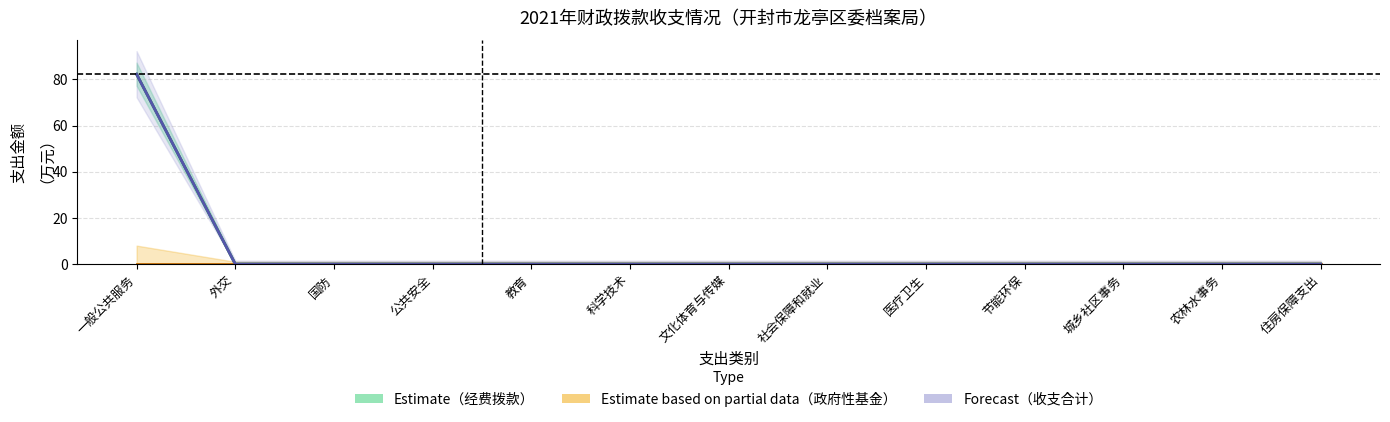

True or false: Estimate based on partial data (政府性基金) and Forecast (收支合计) cross at least once.

False